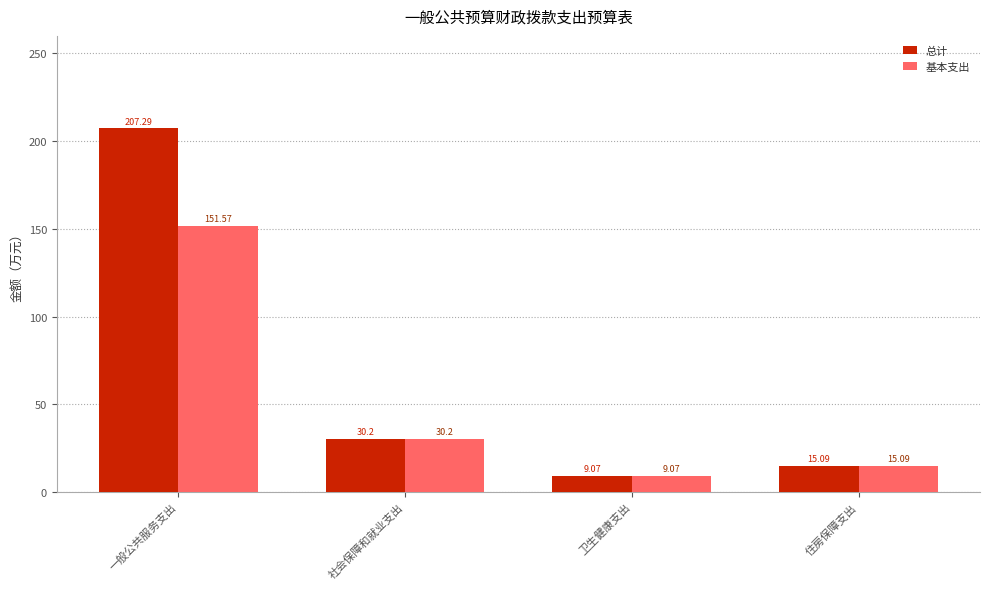

The 基本支出 series shows 96.8 at 一般公共服务支出. True or false?

False